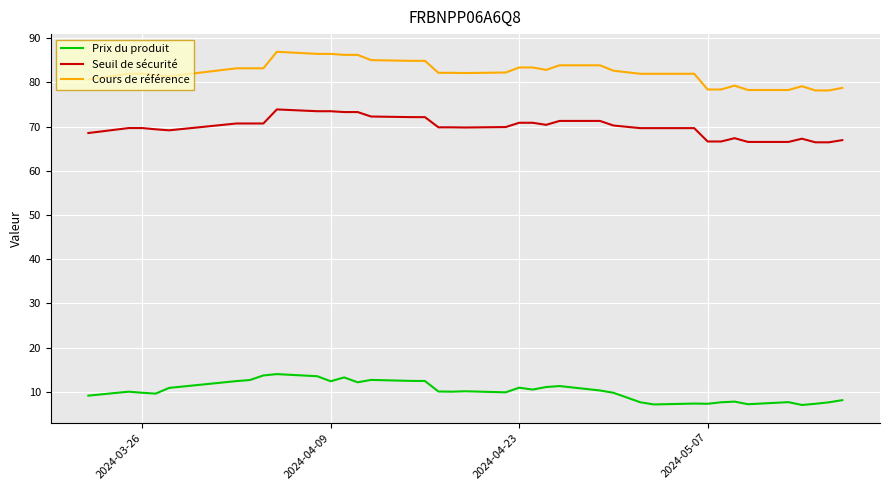

Rank the series by their average value, from lowest to highest.

Prix du produit, Seuil de sécurité, Cours de référence